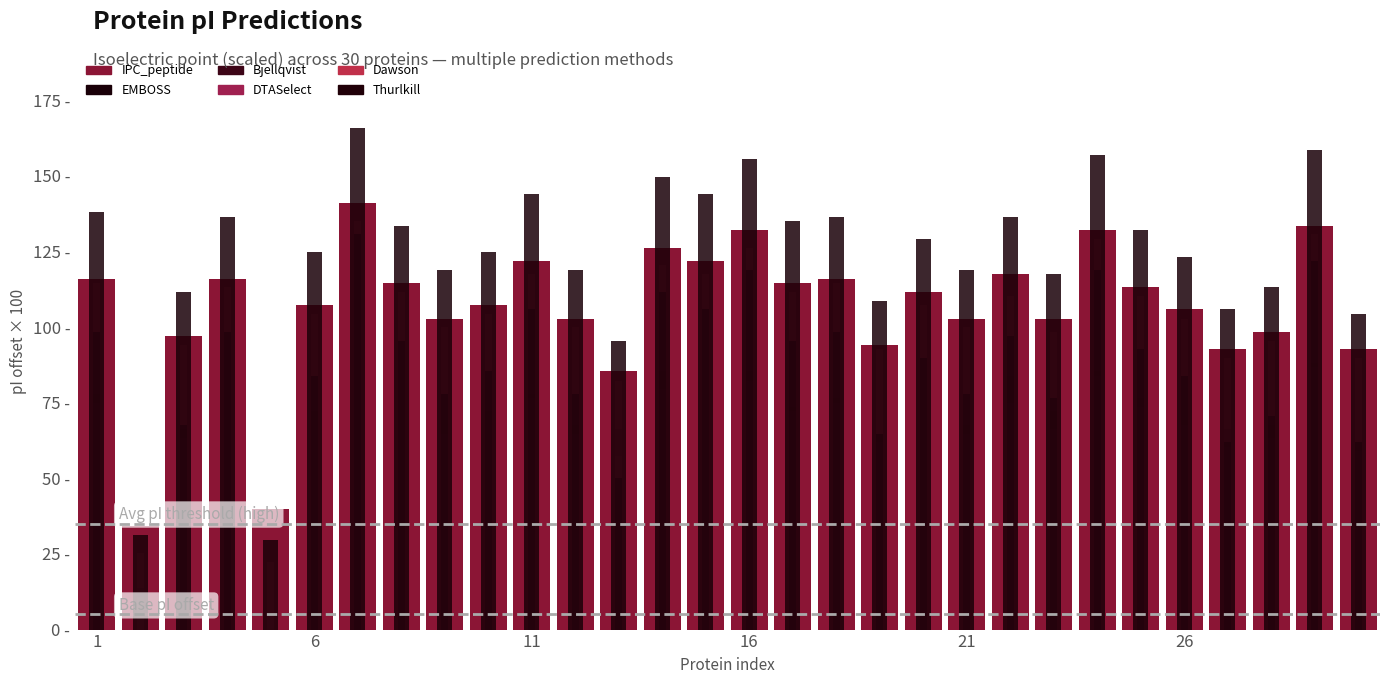

The Thurlkill series shows 186.7 at 16. True or false?

False